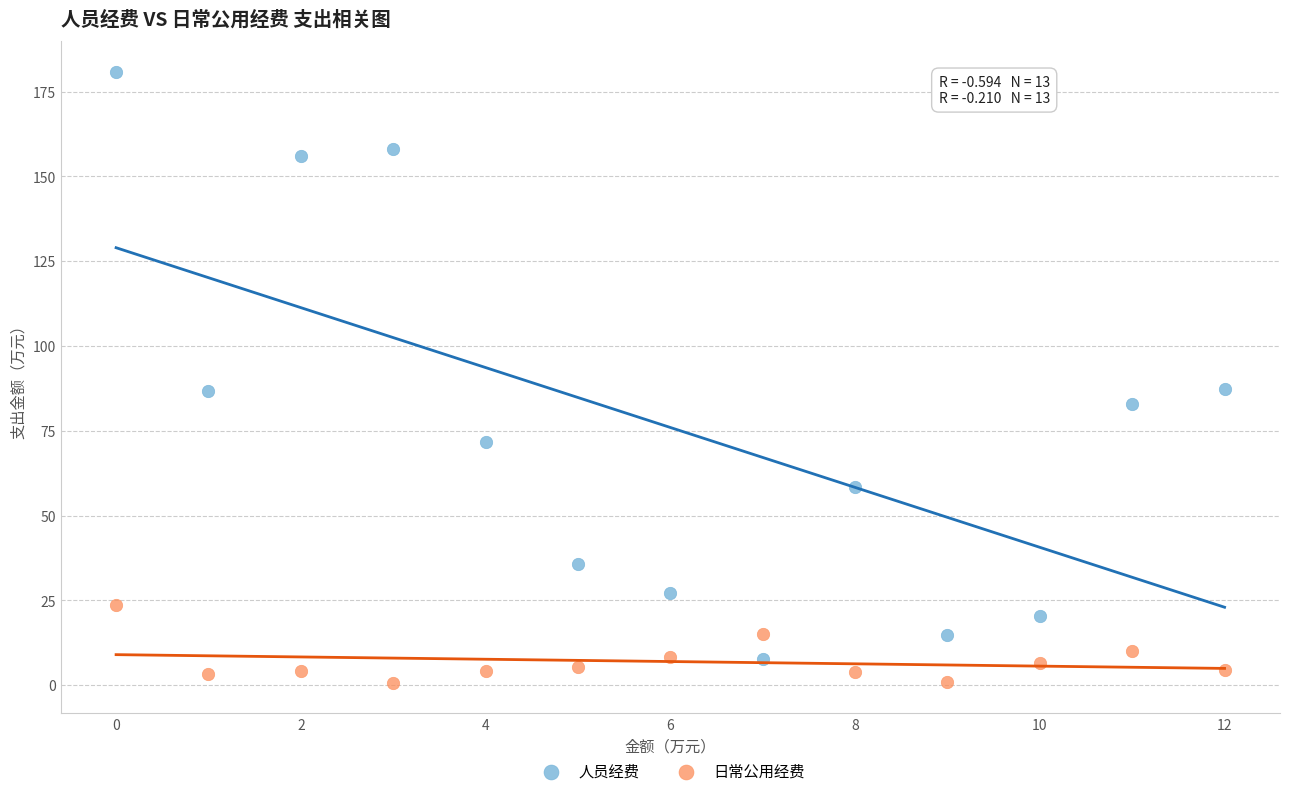

Which series has the largest Y range (max minus min)?

人员经费